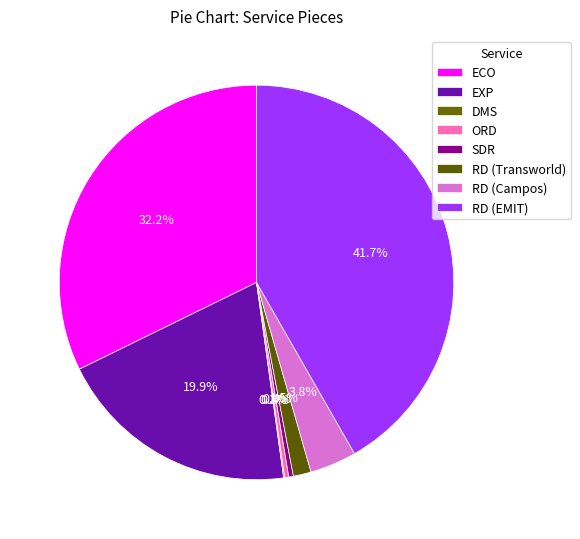

Is it true that SDR is 6% of the pie?

False